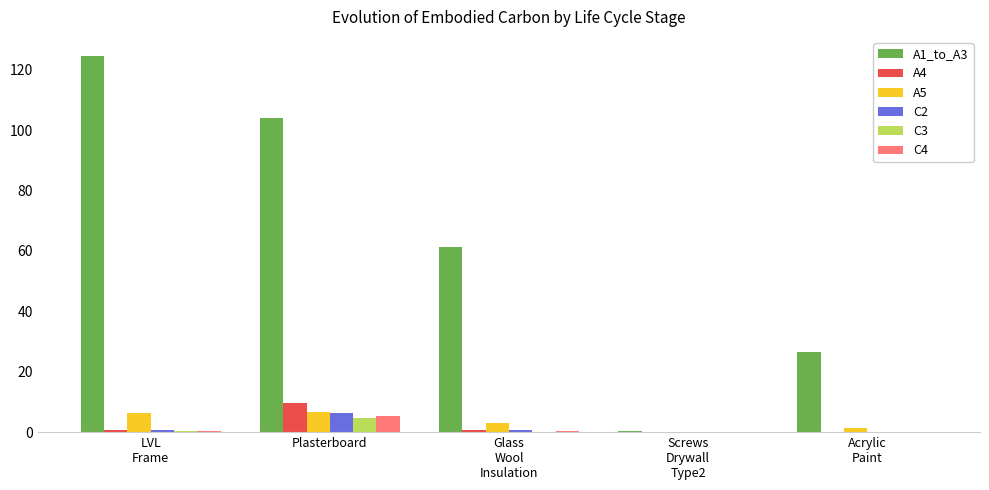

What is the sum of all A1_to_A3 values?

316.8